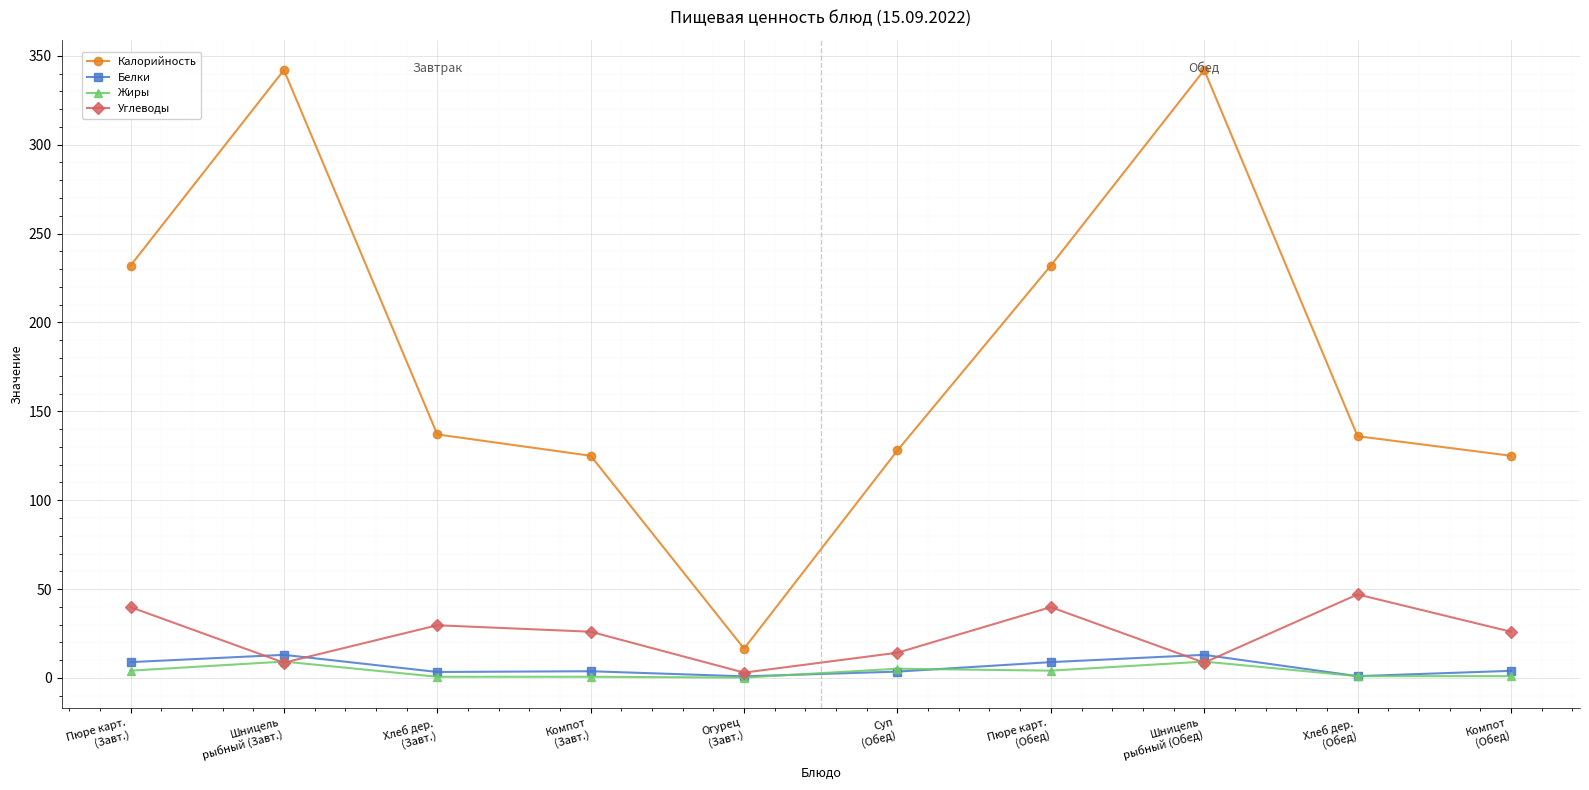

What position from the right is Огурец
(Завт.)?

6